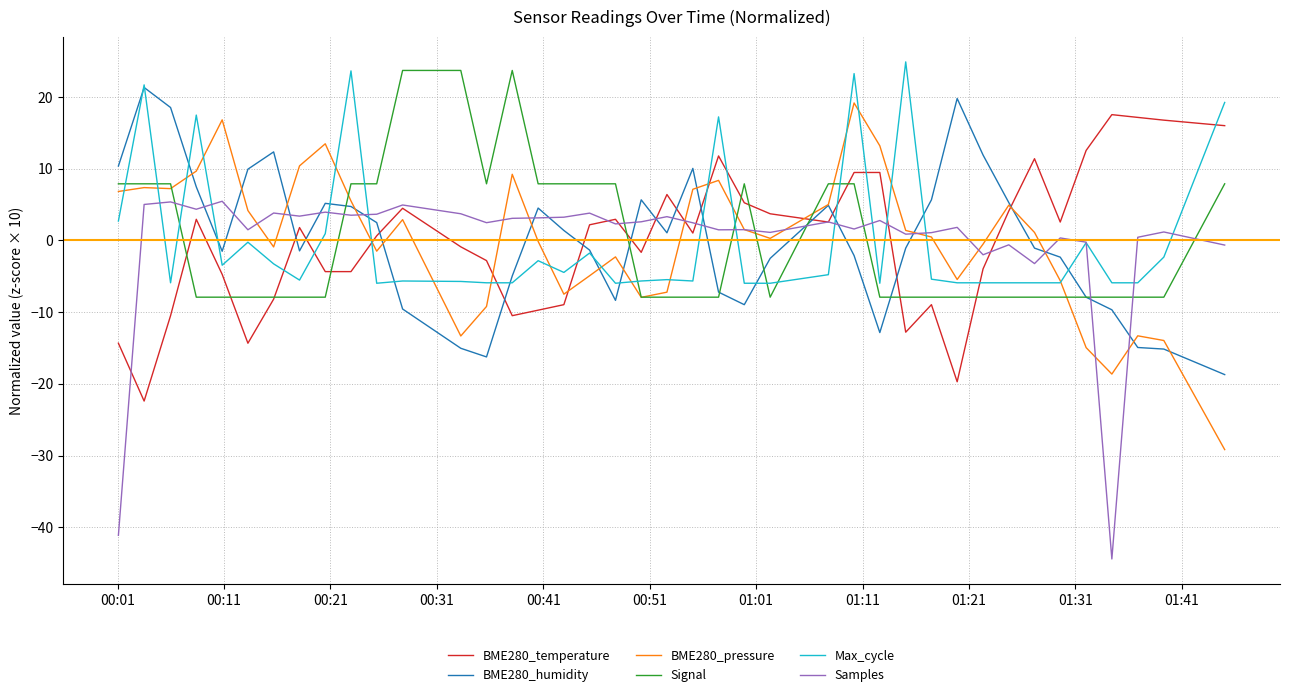

True or false: BME280_humidity and Samples cross at least once.

True